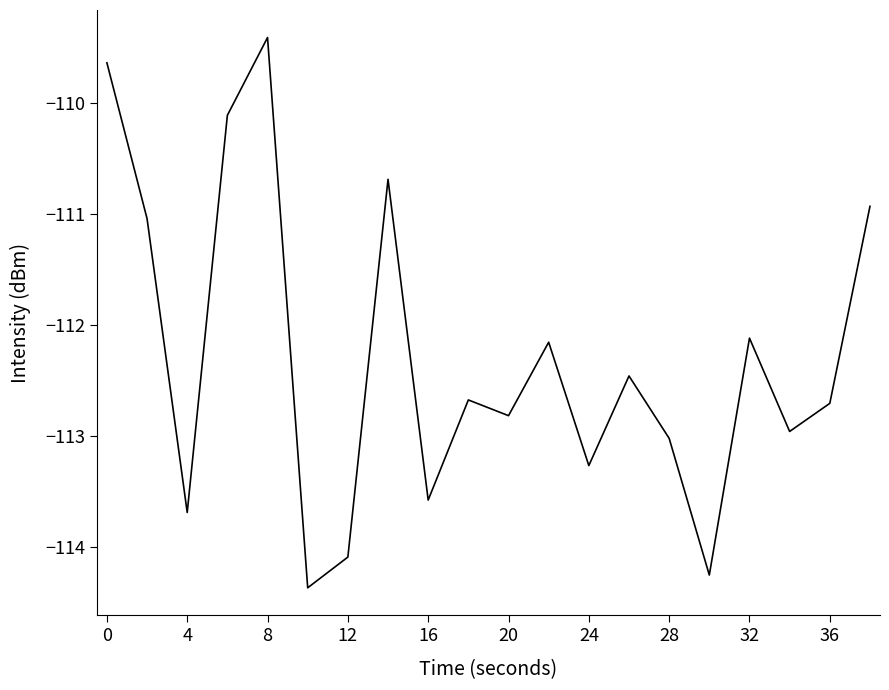

Reading left to right, transcribe all the data shown in this chart.

-109.6	-111.0	-113.7	-110.1	-109.4	-114.4	-114.1	-110.7	-113.6	-112.7	-112.8	-112.2	-113.3	-112.5	-113.0	-114.3	-112.1	-113.0	-112.7	-110.9